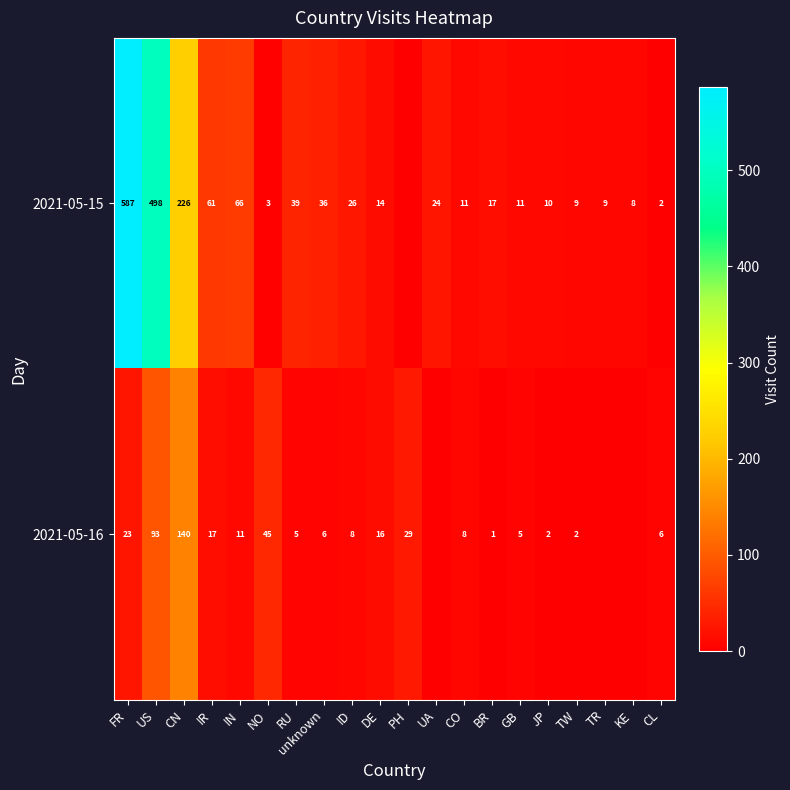

Which has a higher value, RU or US?

US